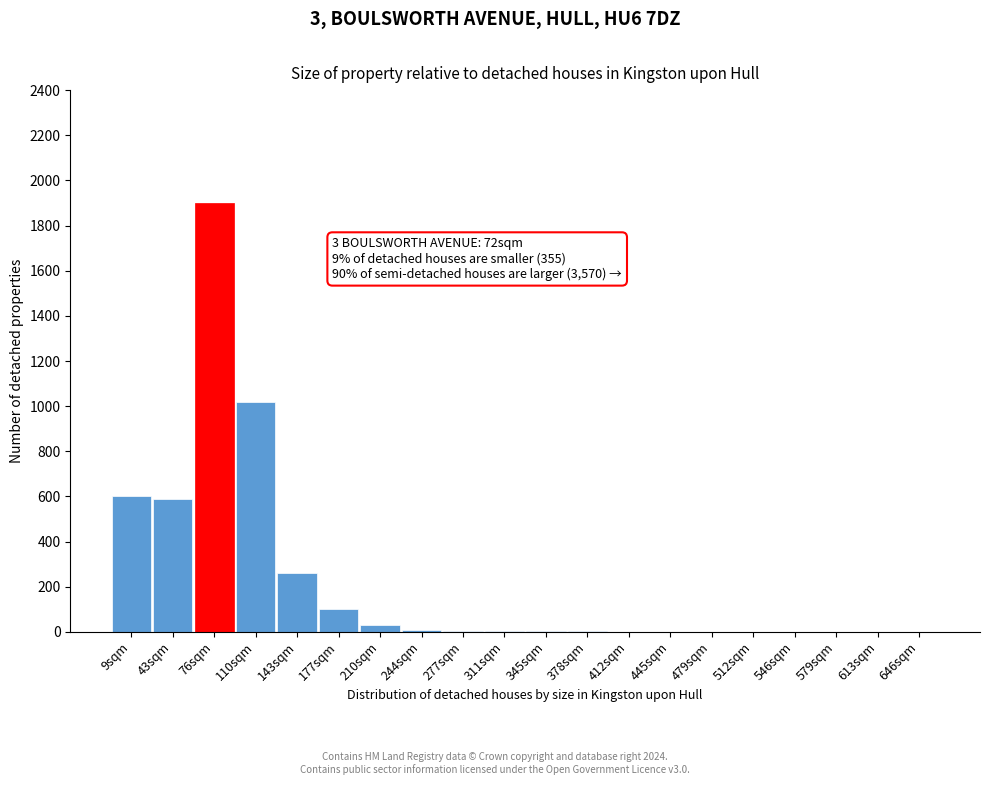

Which category has the highest value across all series?

76sqm